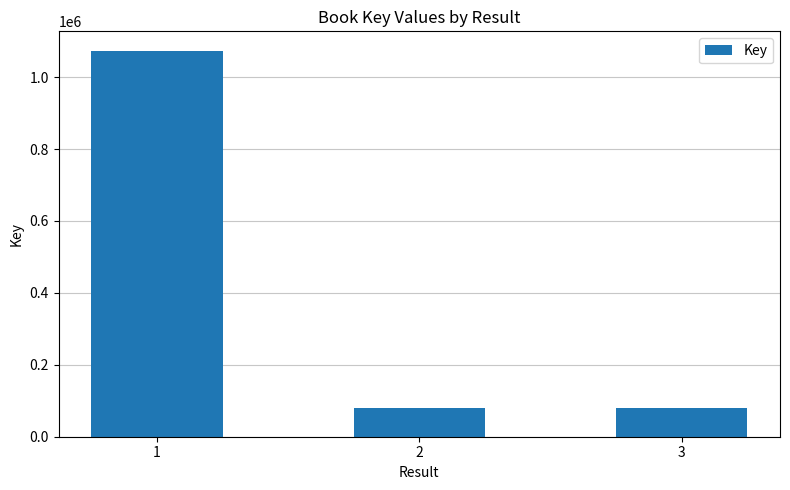

The value at 3 is 122137. True or false?

False